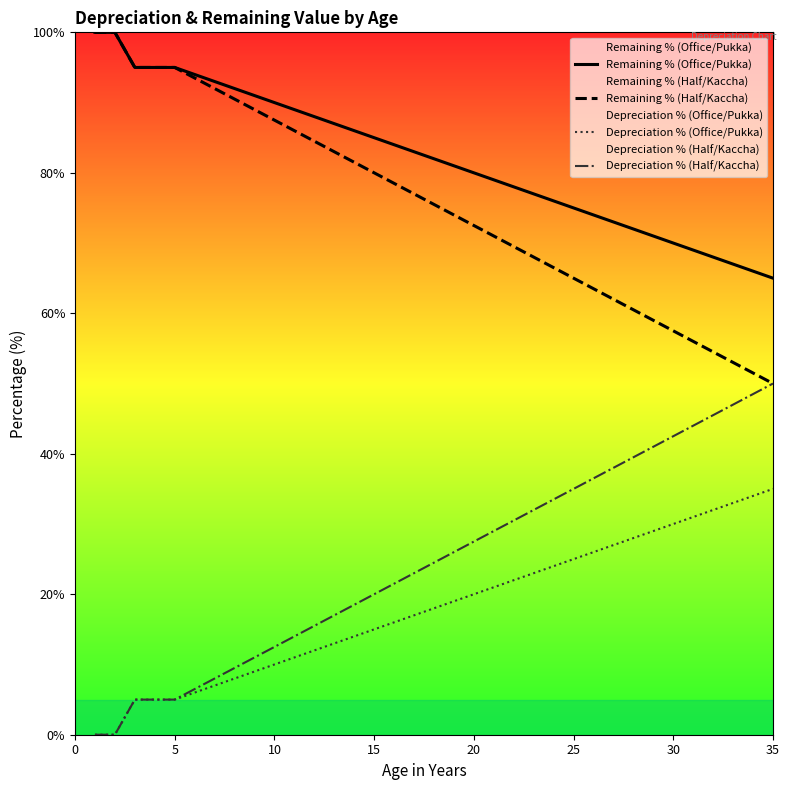

True or false: Depreciation % (Office/Pukka) has more than 1 points higher than both neighbors.

False